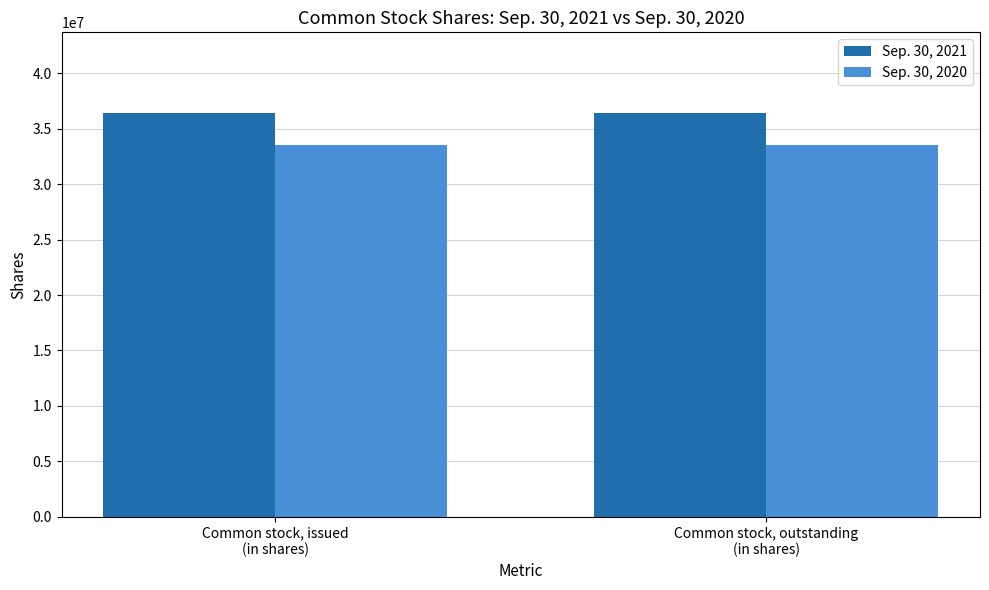

What is the average value of the Sep. 30, 2021 series?

36403833